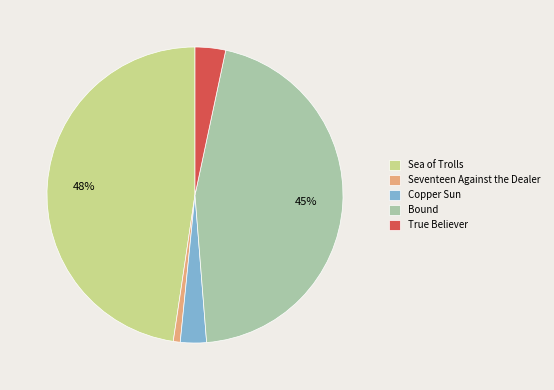

To the nearest percent, what is the average slice percentage?

20%